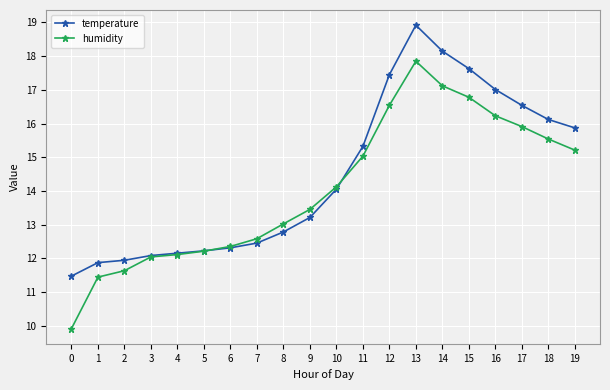

Which series changed the most between 1 and 7?

humidity